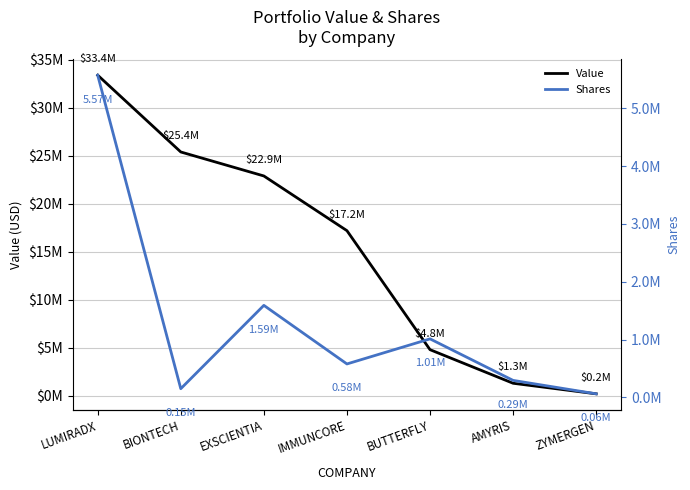

What is the label of the 6th point from the right?

BIONTECH